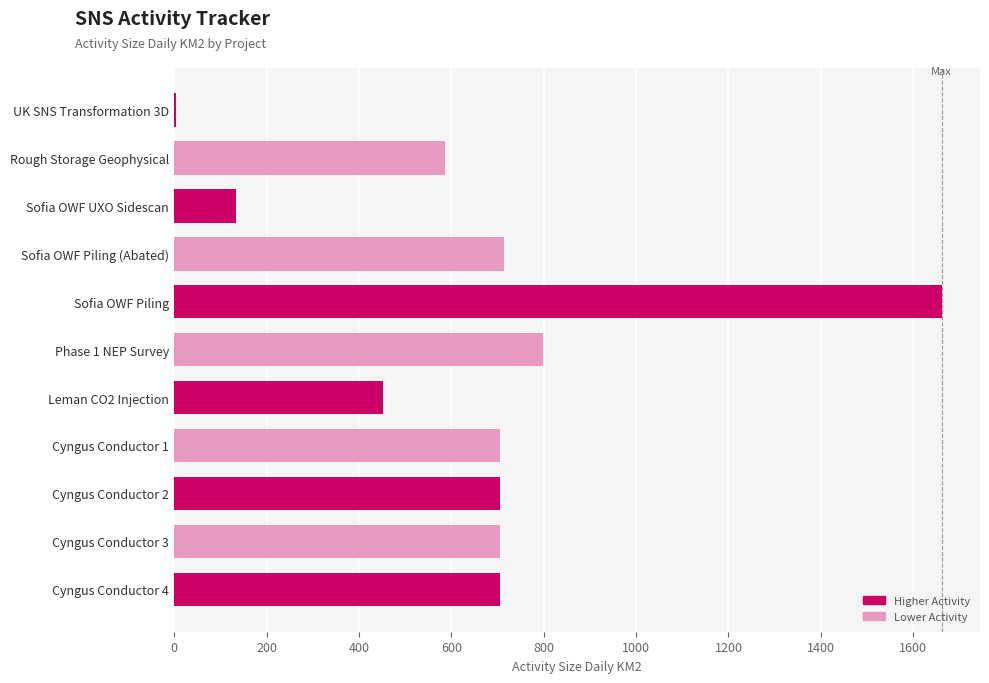

Count the number of categories in the chart.

11